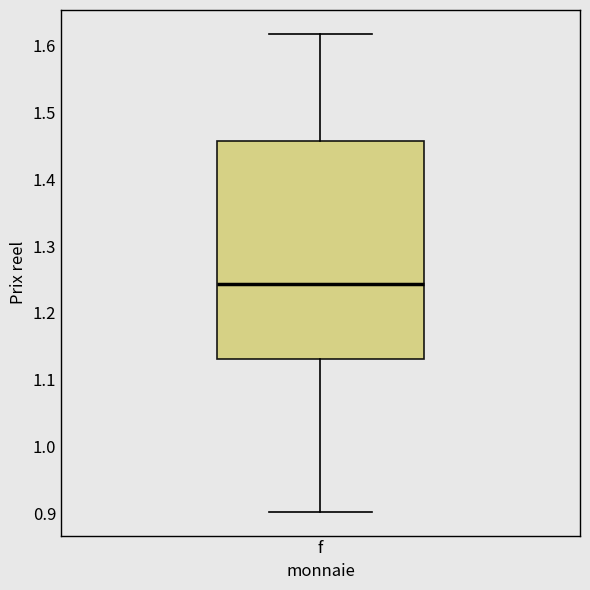

Where is the upper edge of the box for f on the y-axis? The values are not printed on the chart, so give them approximately, as read against the axis.

1.46